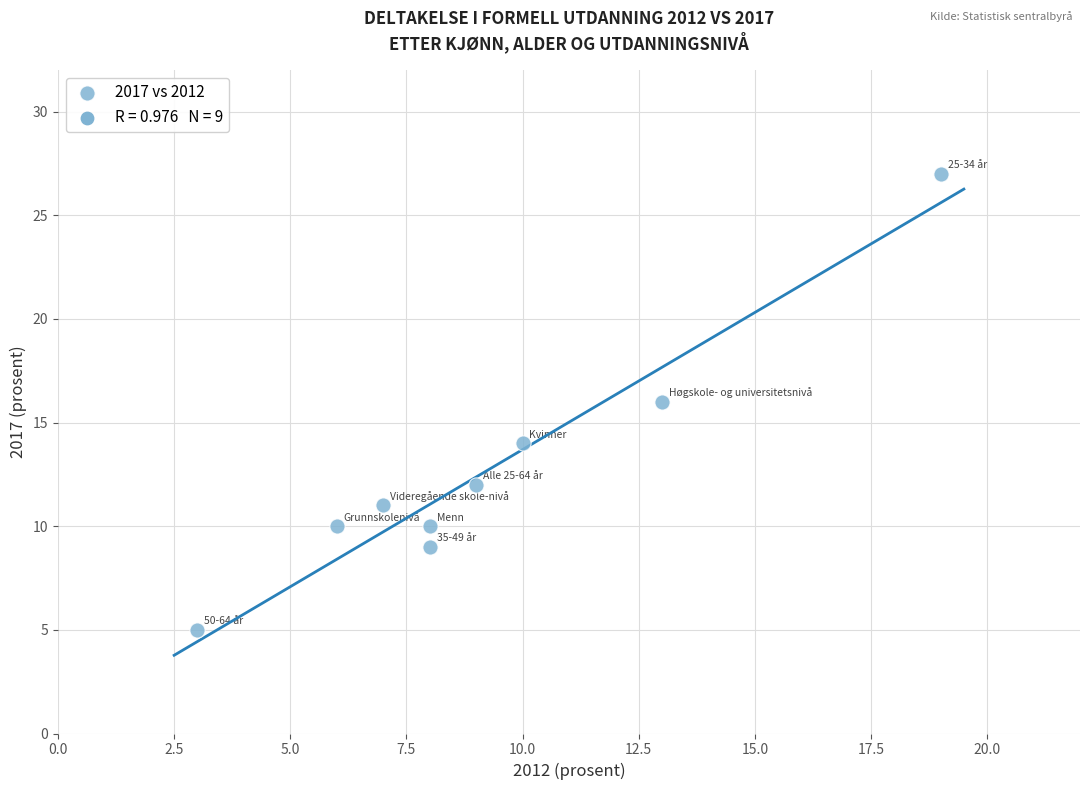

What is the range of Y values (max minus min)?

22